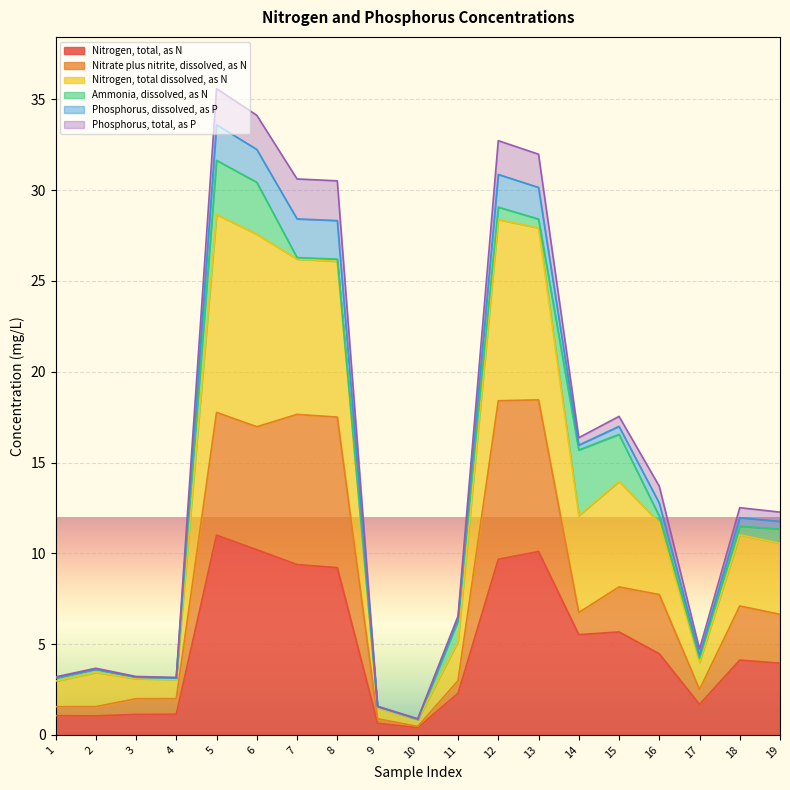

True or false: Nitrogen, total, as N has a value of 6.3 at 7.

False